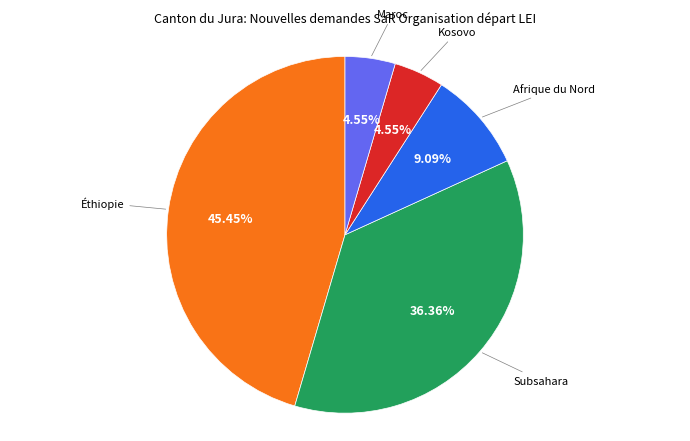

Is there a majority slice in this chart?

No